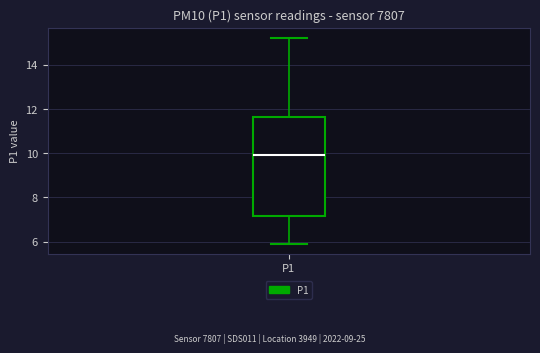

Transcribe this box plot: give where the median line is, the range the box spans, and where the two whiskers end, as read against the y-axis. The values are not printed on the chart, so give them approximately, as read against the axis.

median 10.0, box 7.2 to 11.6, whiskers 6.0 to 15.2